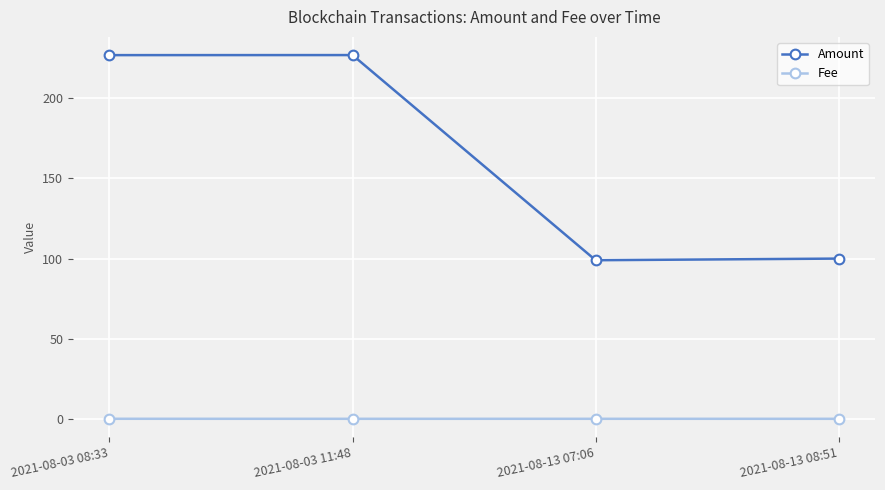

What is the greatest value displayed?

227.0